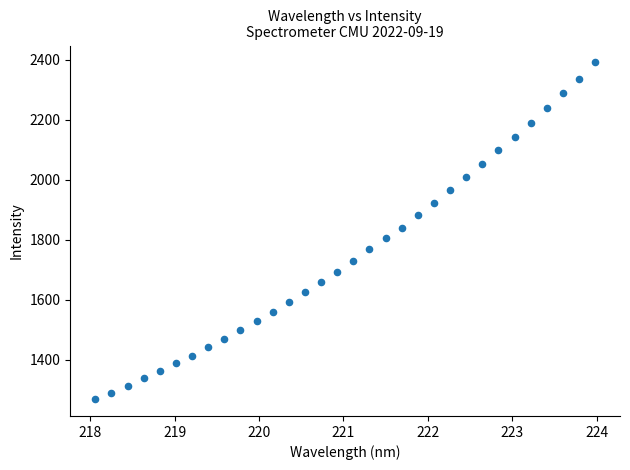

What is the range of Y values (max minus min)?

1122.9